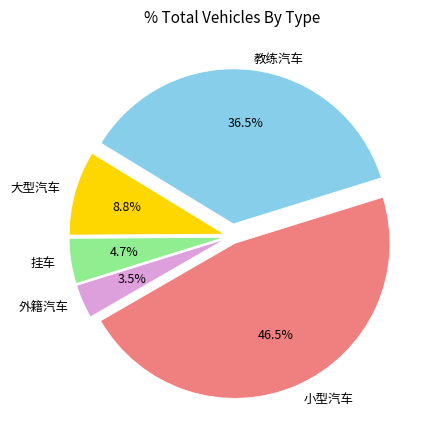

Rank the categories by value from highest to lowest.

小型汽车, 教练汽车, 大型汽车, 挂车, 外籍汽车